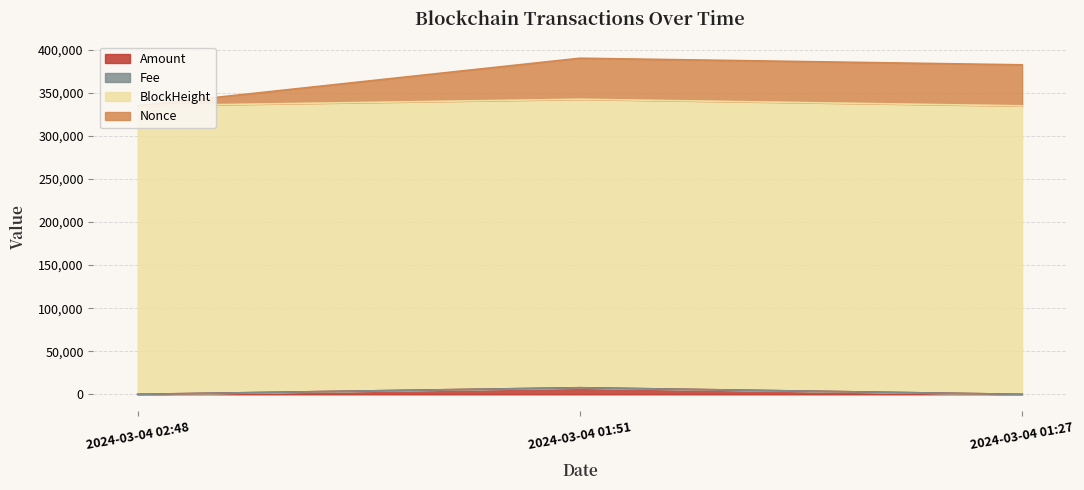

True or false: Fee has a value of 334920.0 at 2024-03-04 02:48.

True